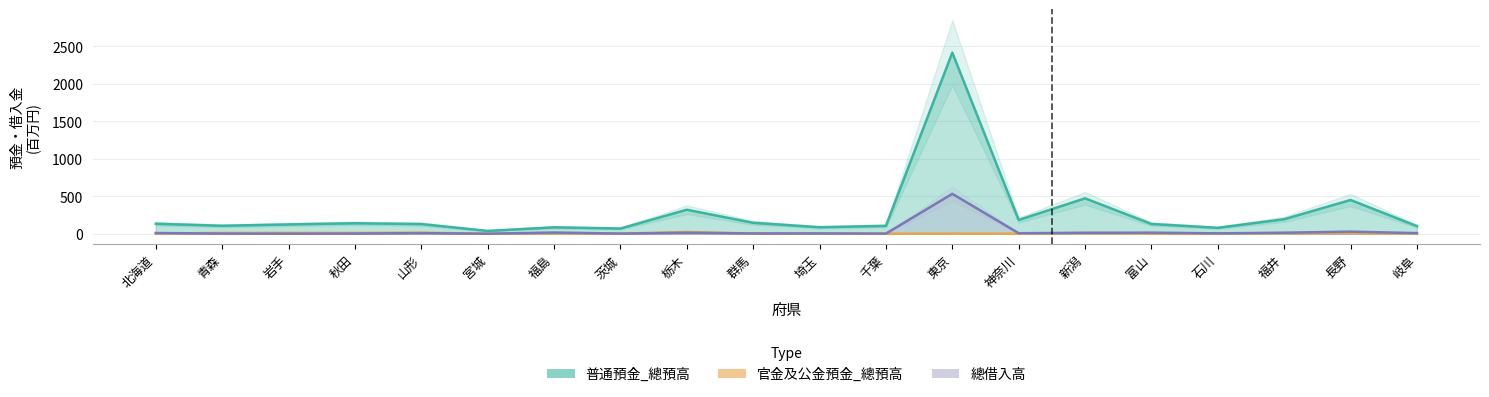

What are all the series names shown in the legend?

官金及公金預金_總預高, 普通預金_總預高, 總借入高